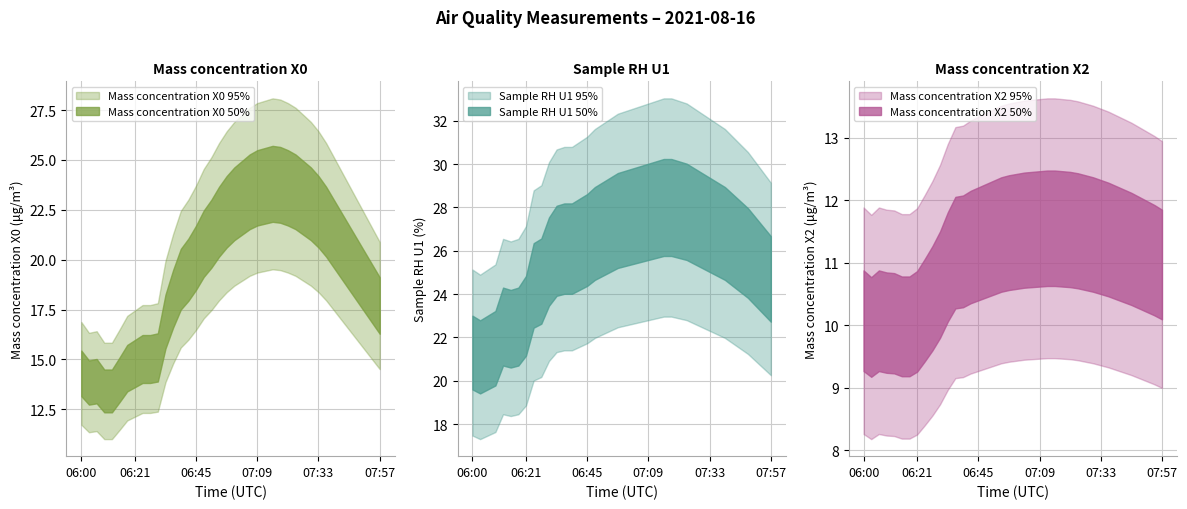

What is the maximum value shown in the chart?

28.0